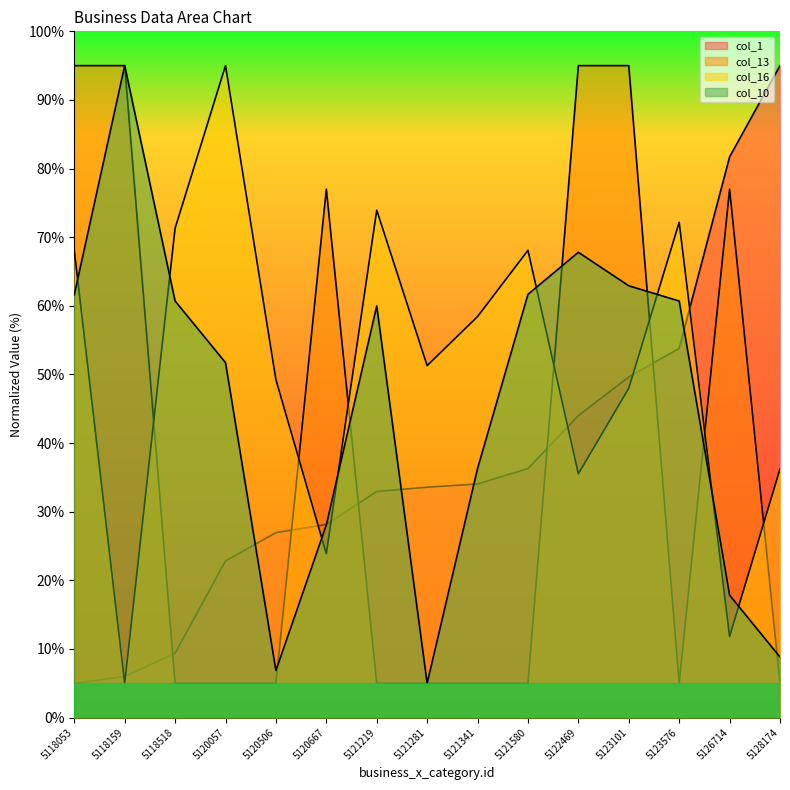

Which category has the highest value across all series?

5128174